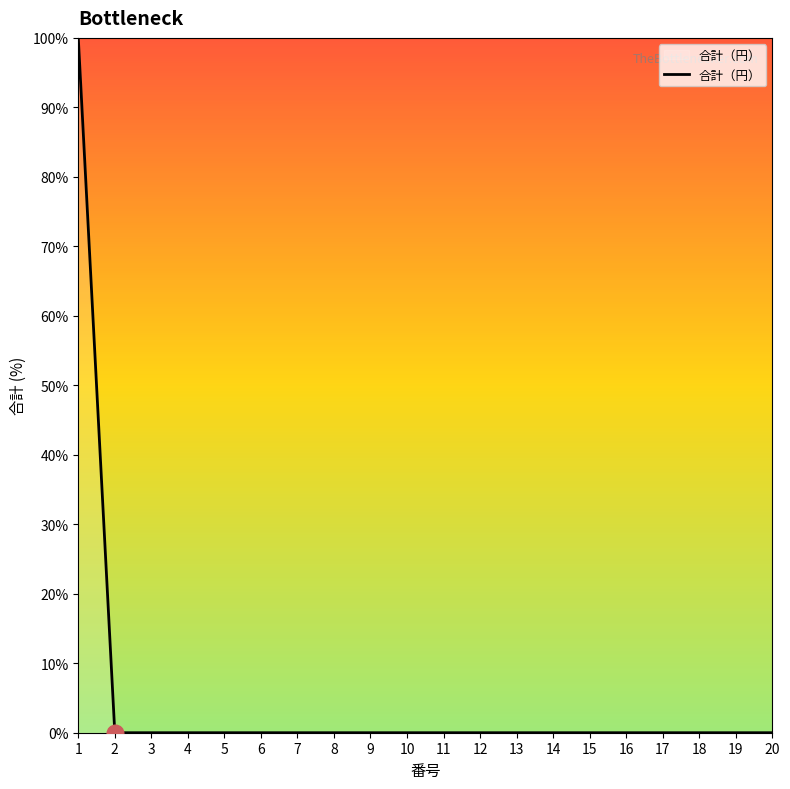

True or false: the data shows 0 at 13.

True